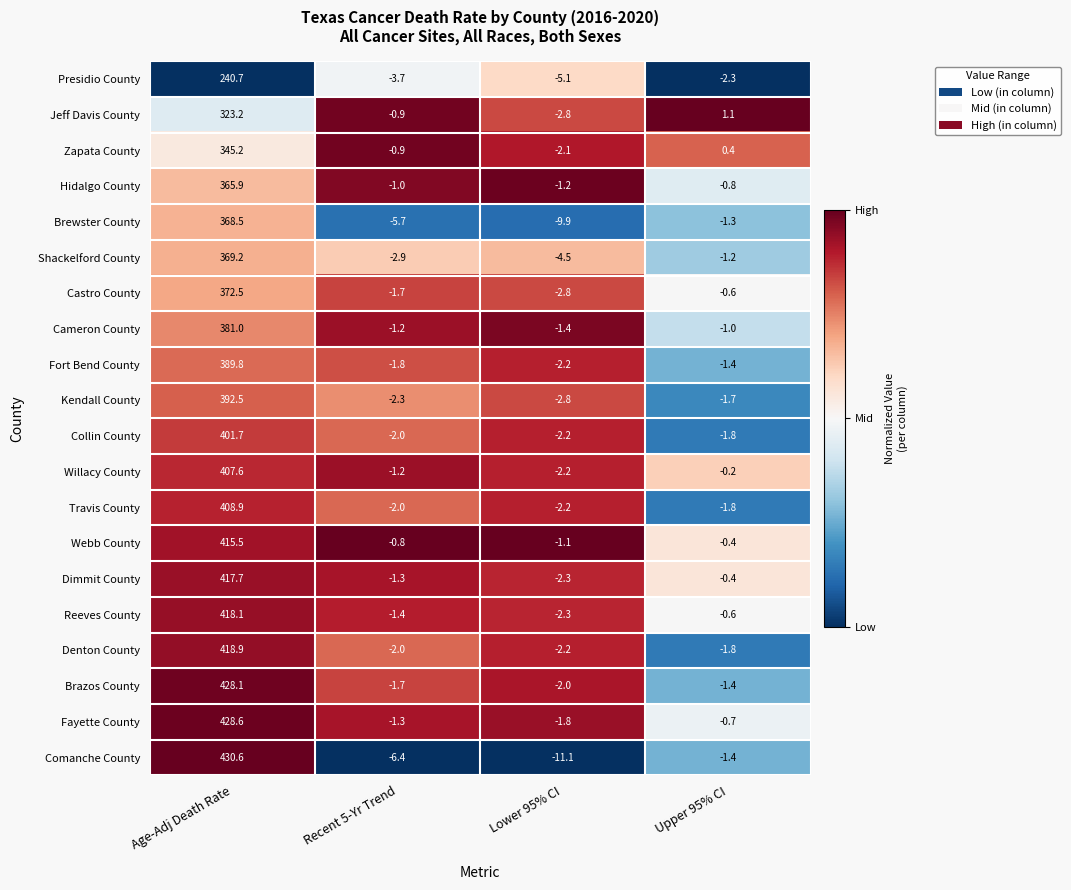

Rank the series by their maximum value, from lowest to highest.

Presidio County, Jeff Davis County, Zapata County, Hidalgo County, Brewster County, Shackelford County, Castro County, Cameron County, Fort Bend County, Kendall County, Collin County, Willacy County, Travis County, Webb County, Dimmit County, Reeves County, Denton County, Brazos County, Fayette County, Comanche County